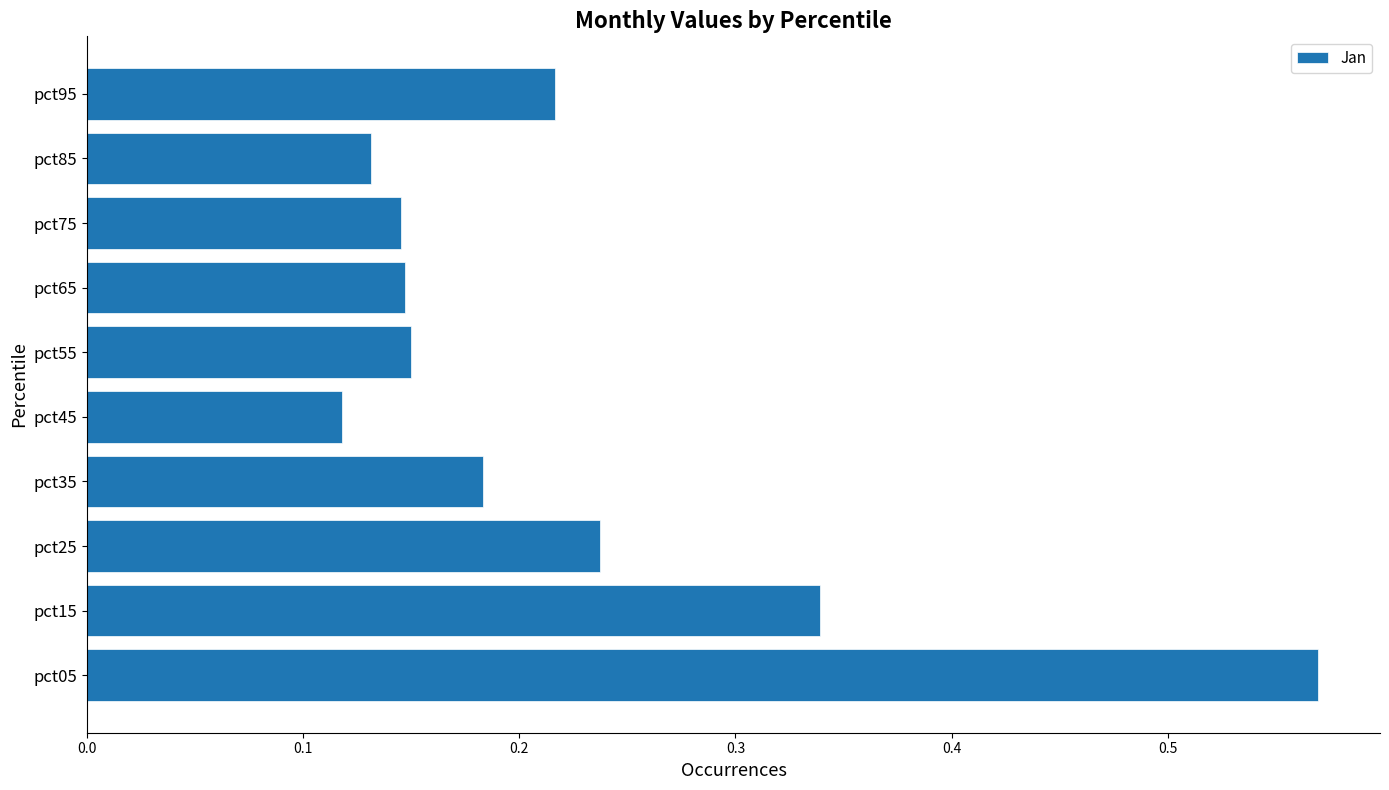

What is the change in value from pct05 to pct75?

-0.4